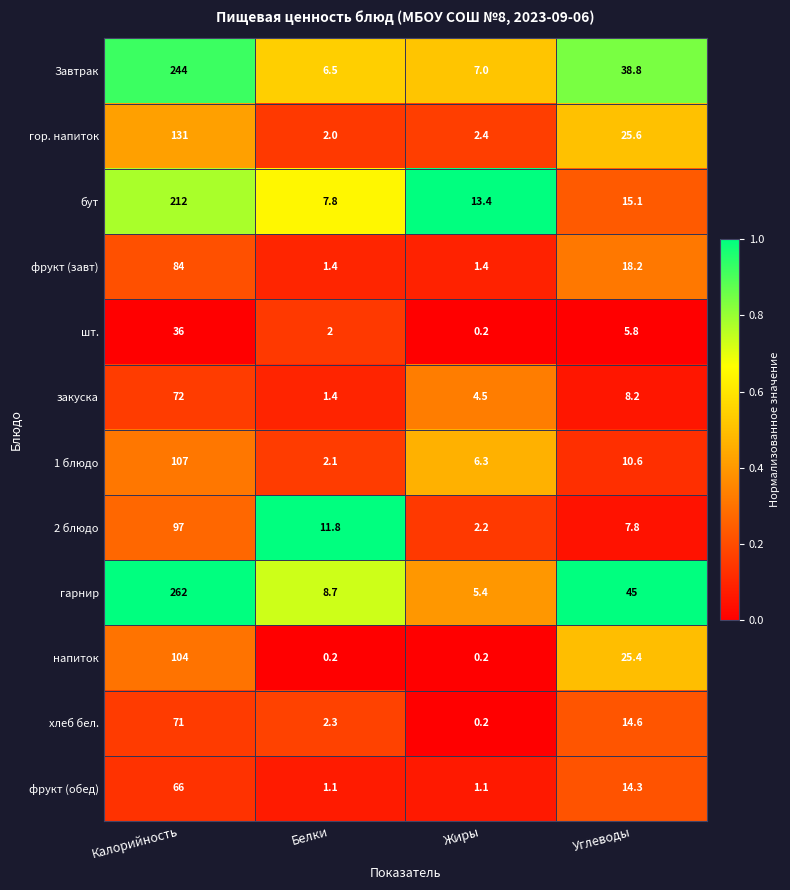

True or false: закуска has a value of 25.3 at Калорийность.

False